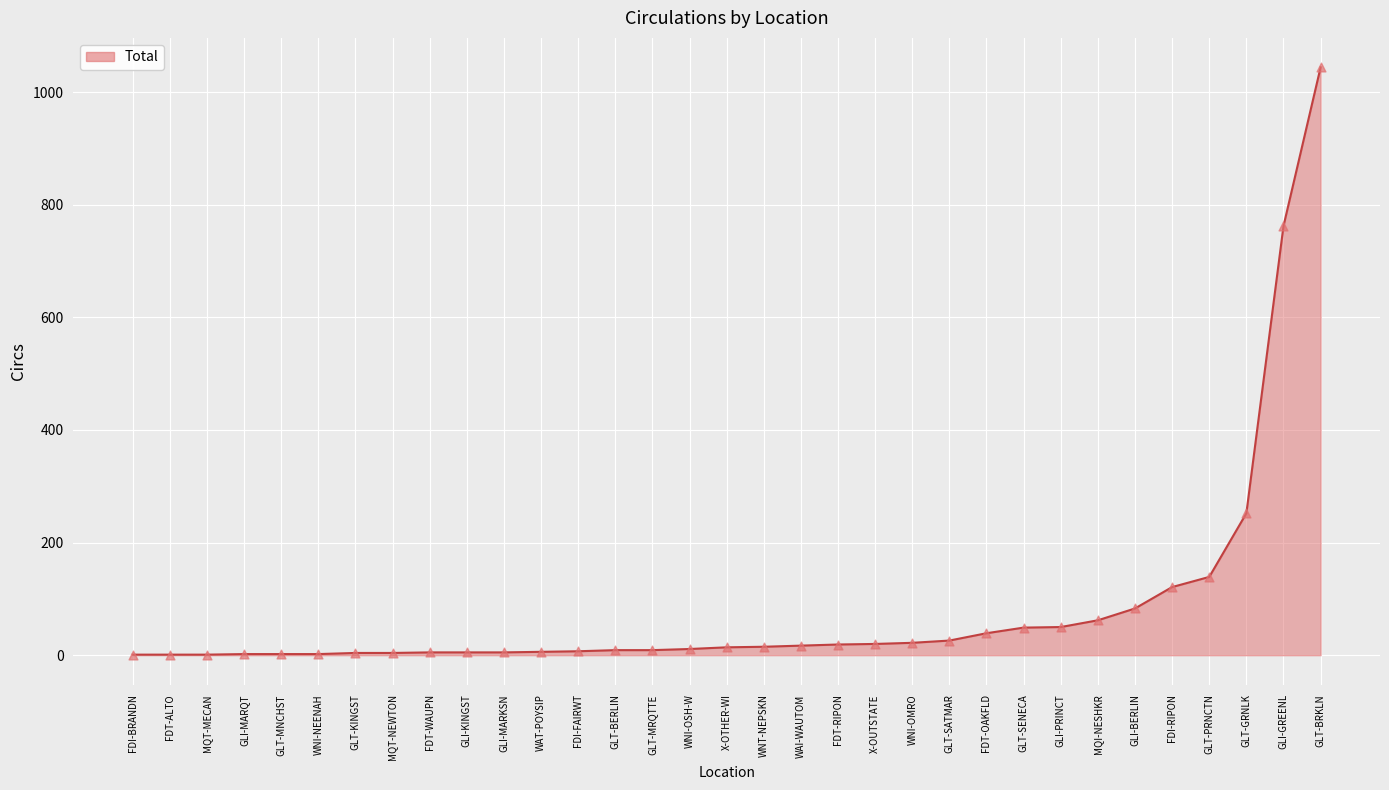

Between FDI-RIPON and GLI-PRINCT, which is larger?

FDI-RIPON